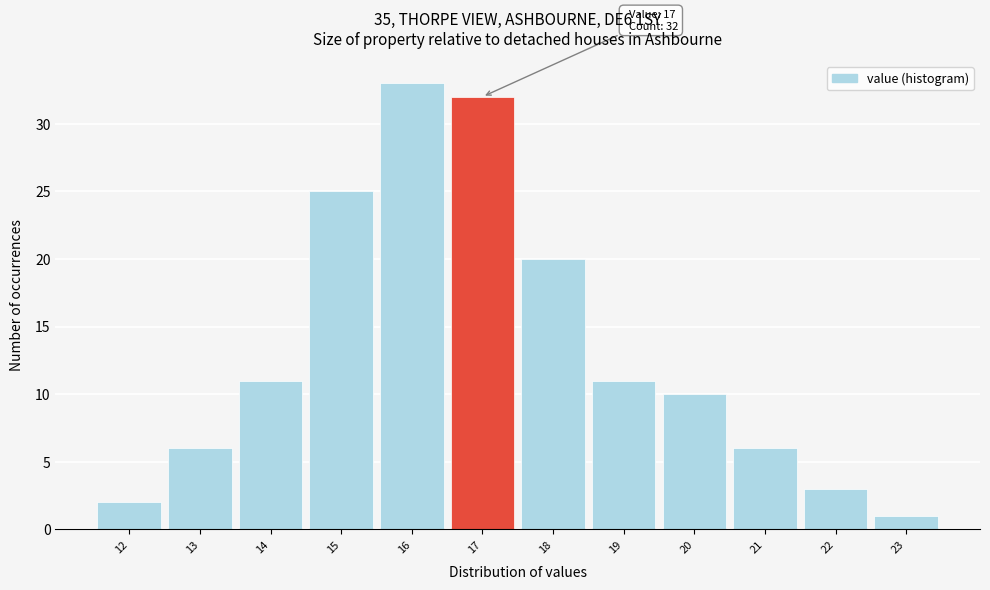

Over which range of the x-axis is the bar tallest?

15.5 to 16.5